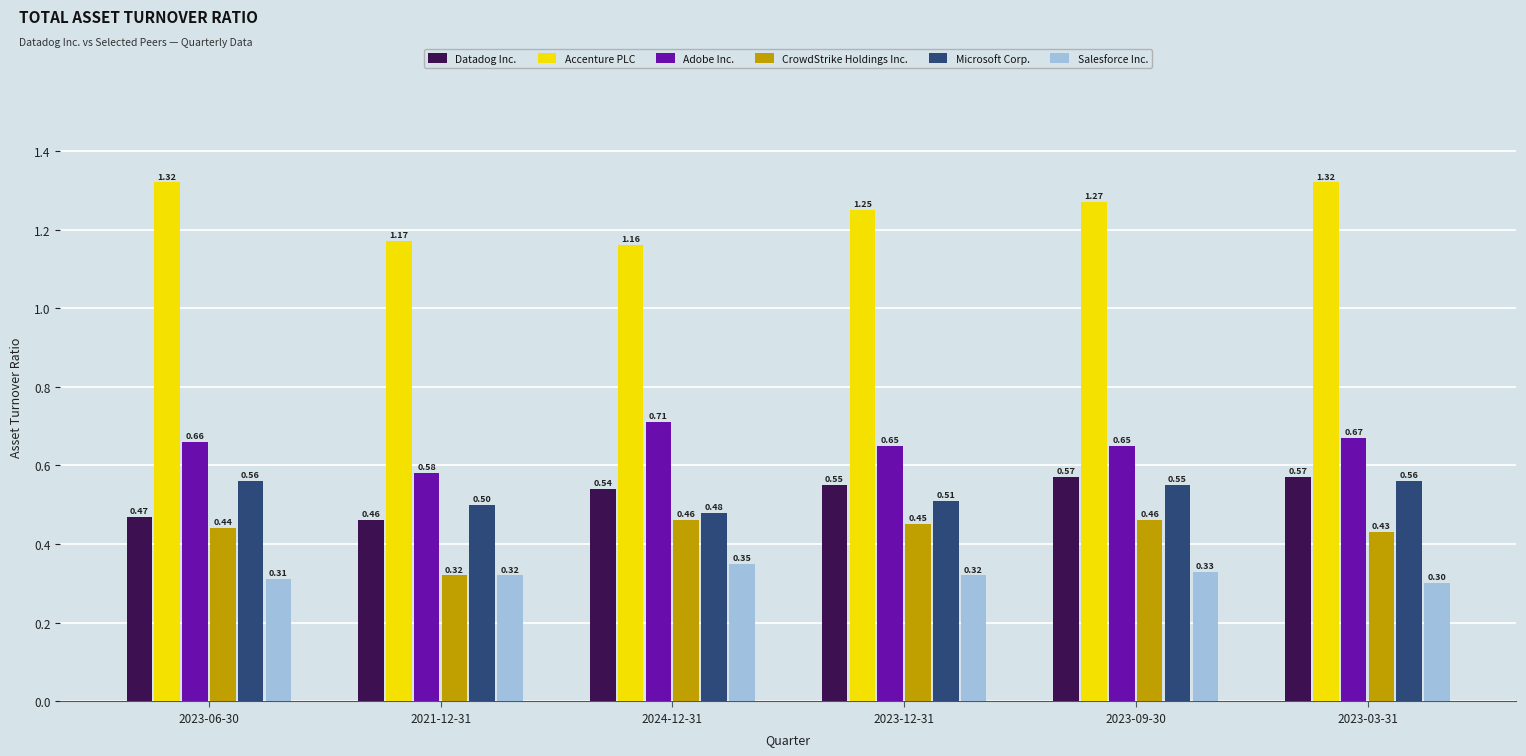

The value of Adobe Inc. at 2023-12-31 is 0.9. True or false?

False